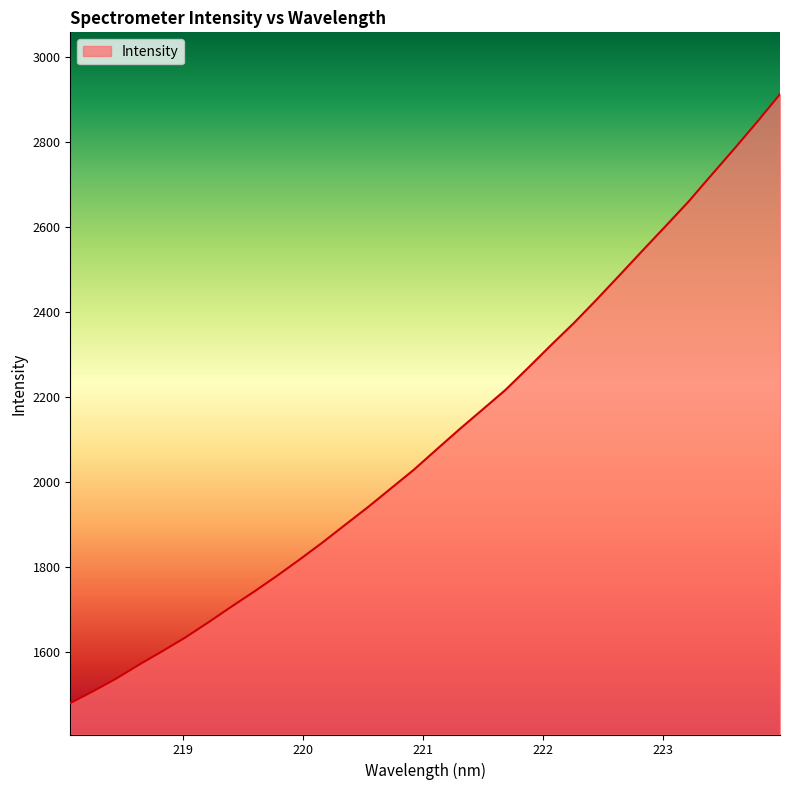

Count the number of categories in the chart.

32